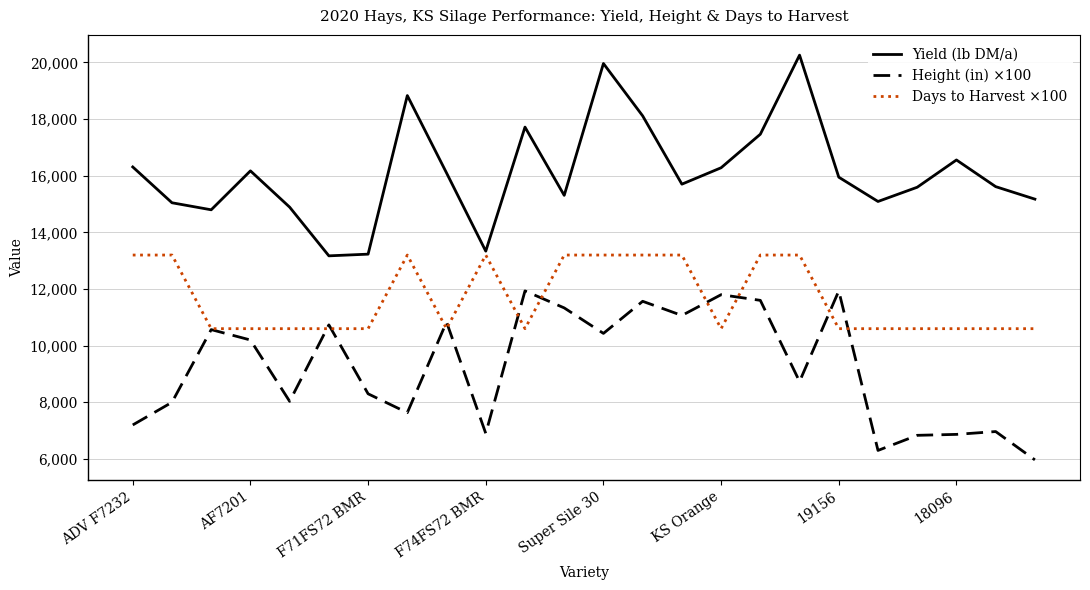

Which series has the largest range (max minus min)?

Yield (lb DM/a)